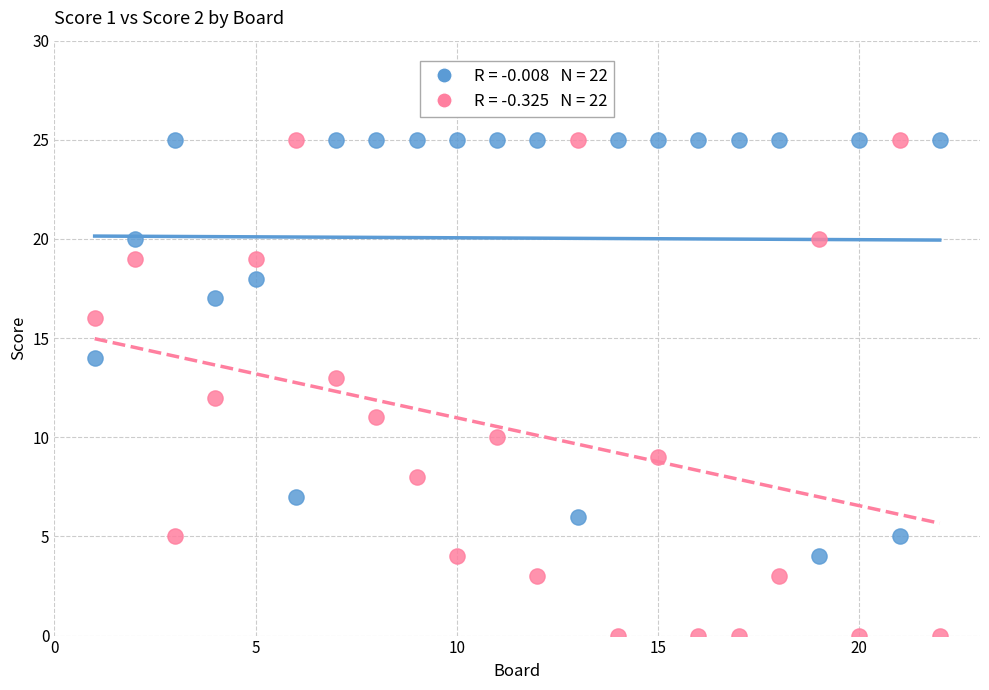

Across all data points, what is the range of Y values (max minus min)?

25